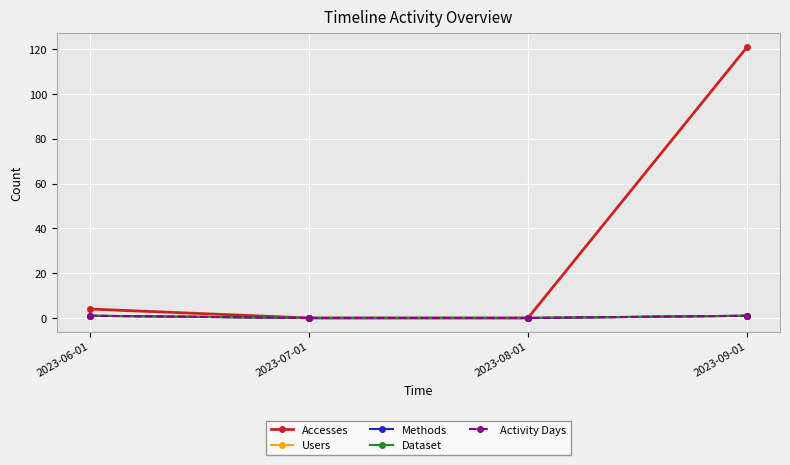

How many lines are shown in the chart?

5